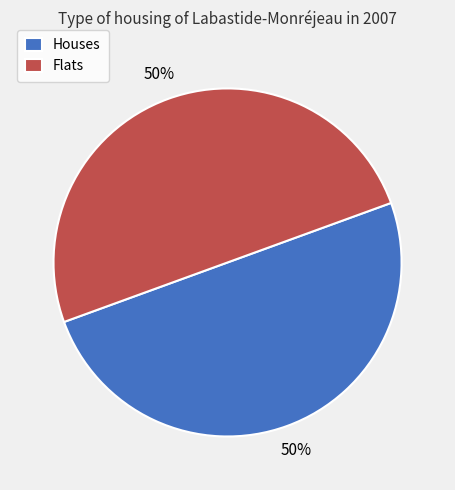

True or false: Houses accounts for 62% of the total.

False